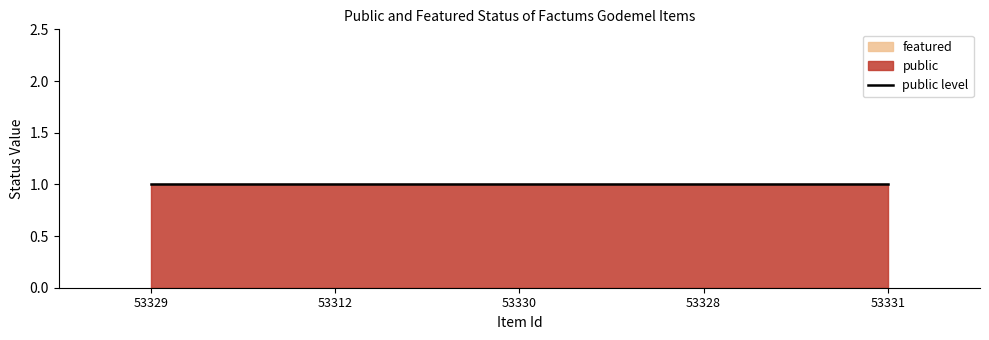

Between 53312 and 53331, which series saw the biggest shift?

public